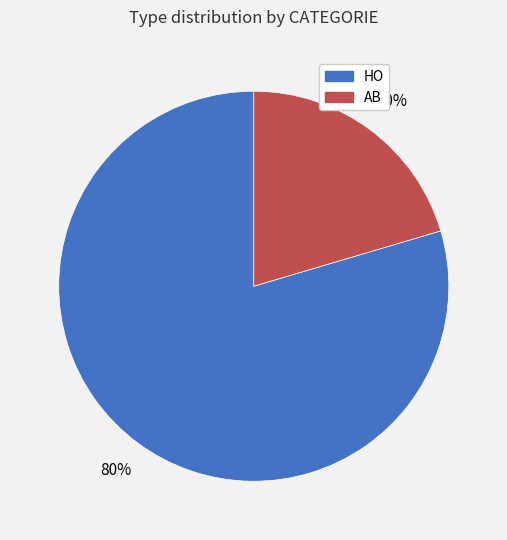

To the nearest percent, what is the combined percentage of AB and HO?

100%